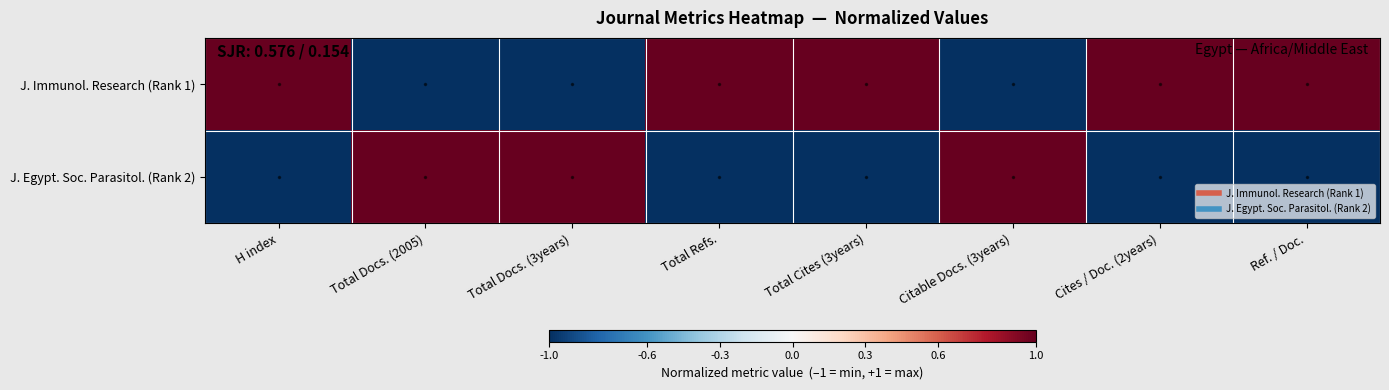

Reading right to left, extract all data points from this chart.

J. Immunol. Research (Rank 1): Ref. / Doc.=1	Cites / Doc. (2years)=1	Citable Docs. (3years)=-1	Total Cites (3years)=1	Total Refs.=1	Total Docs. (3years)=-1	Total Docs. (2005)=-1	H index=1
J. Egypt. Soc. Parasitol. (Rank 2): Ref. / Doc.=-1	Cites / Doc. (2years)=-1	Citable Docs. (3years)=1	Total Cites (3years)=-1	Total Refs.=-1	Total Docs. (3years)=1	Total Docs. (2005)=1	H index=-1